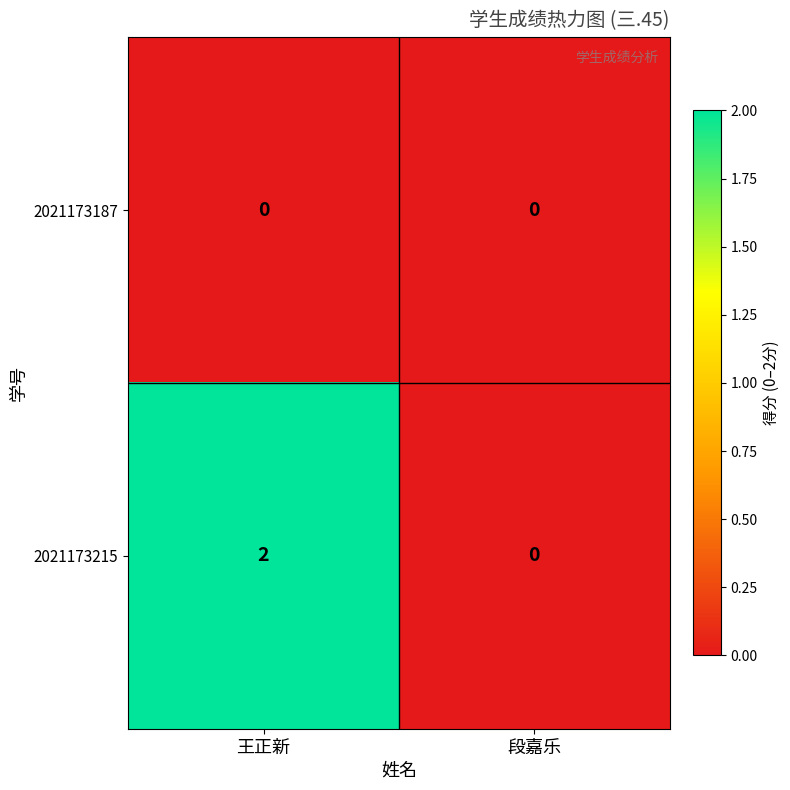

How many distinct data groups are displayed?

2